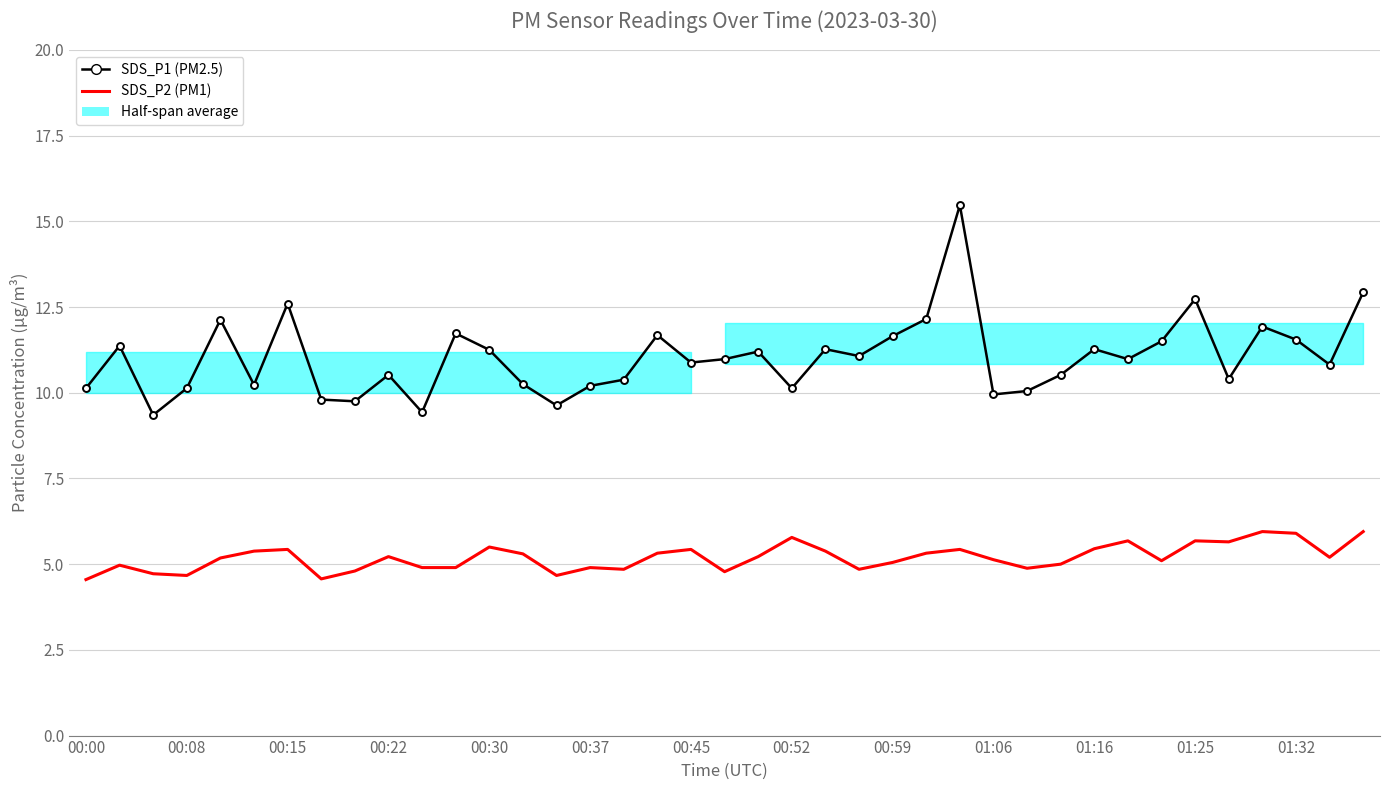

What is the difference between the maximum and minimum values in the SDS_P2 series?

1.4